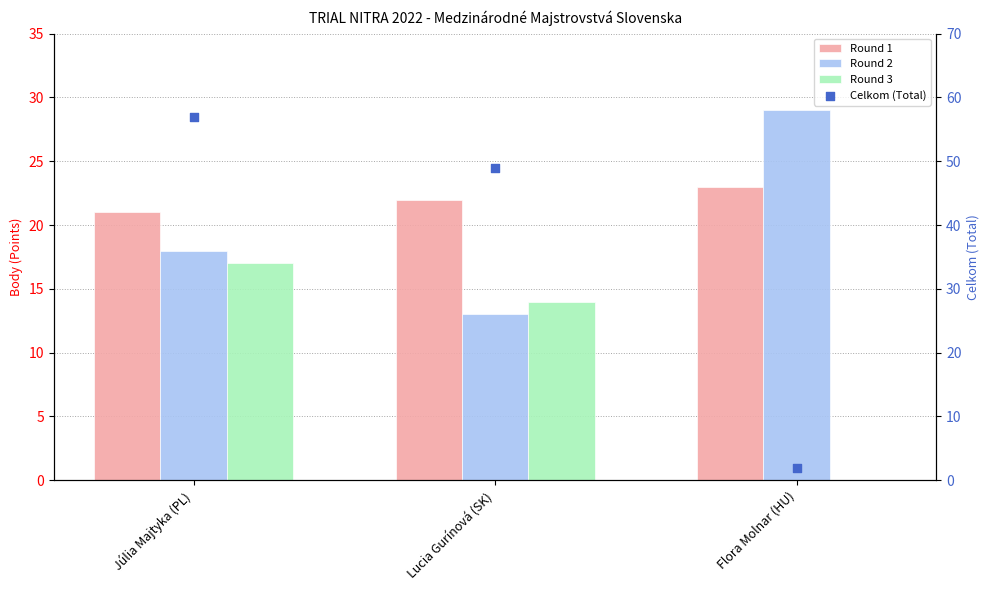

At which category is the sum across all series the highest?

Júlia Majtyka (PL)